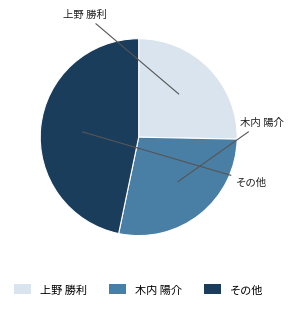

Which slice is the smallest?

上野 勝利